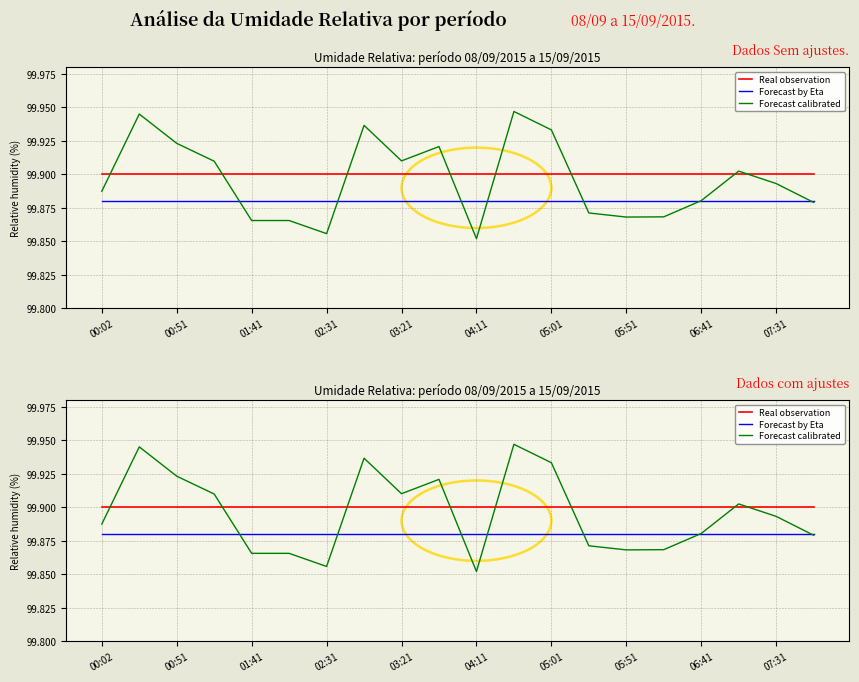

True or false: Real observation has more than 0 points higher than both neighbors.

False